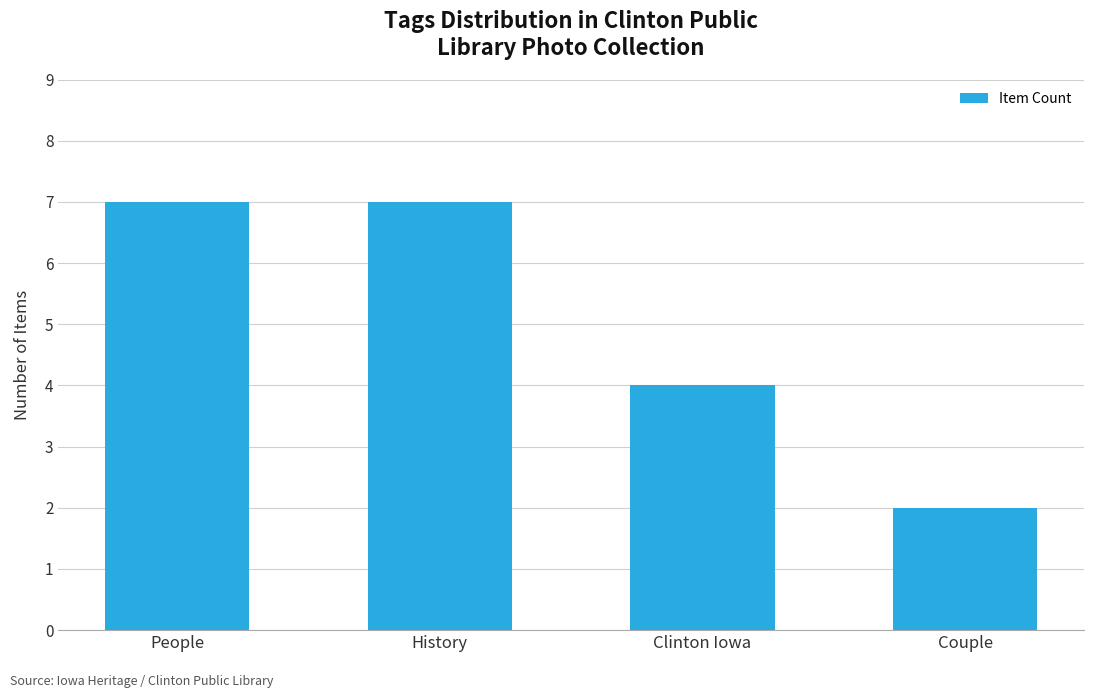

What is the smallest value displayed?

2